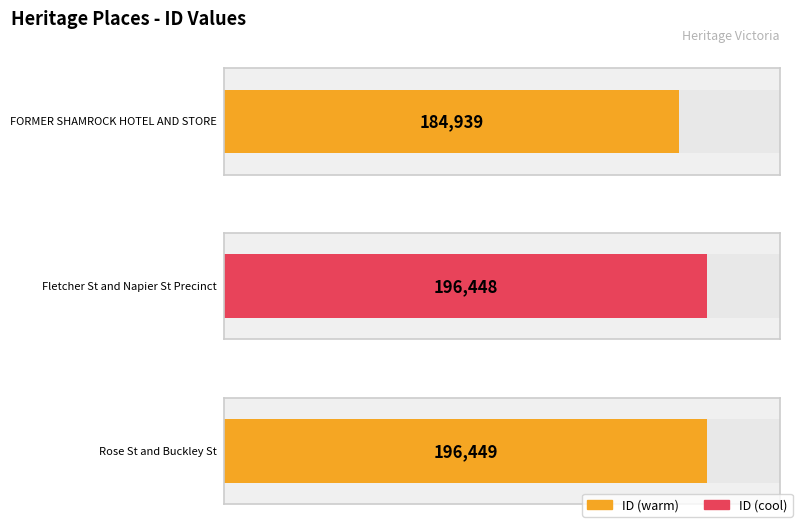

The value at Rose St and Buckley St is 196449. True or false?

True